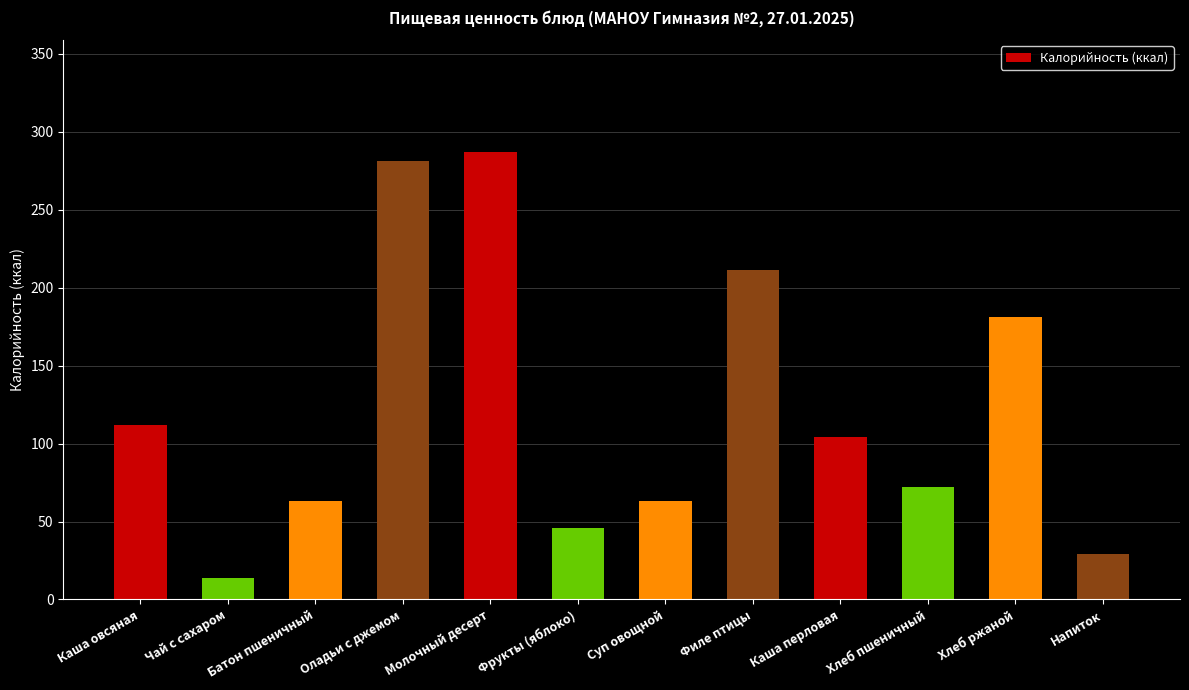

At which label does the data first exceed 104?

Каша овсяная